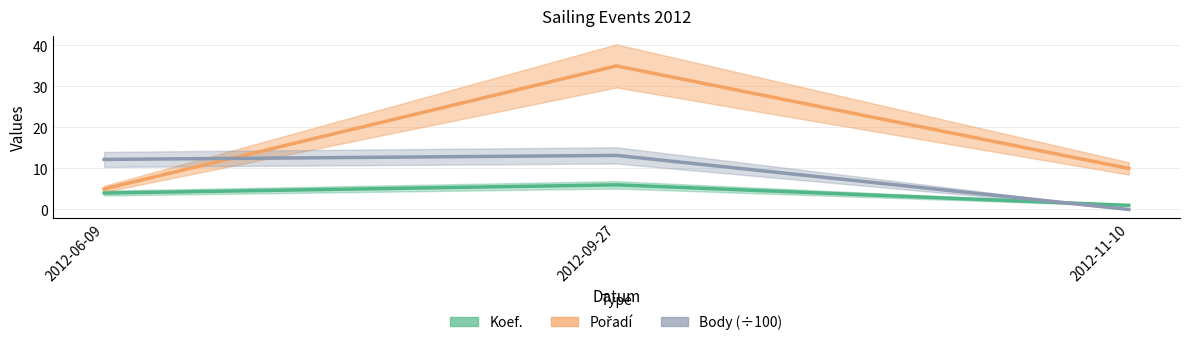

True or false: Pořadí has a value of 10.0 at 2012-11-10.

True